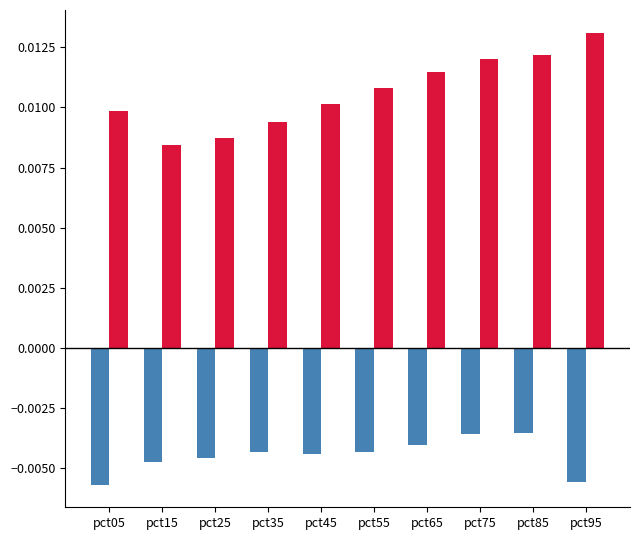

Count the number of categories in the chart.

10